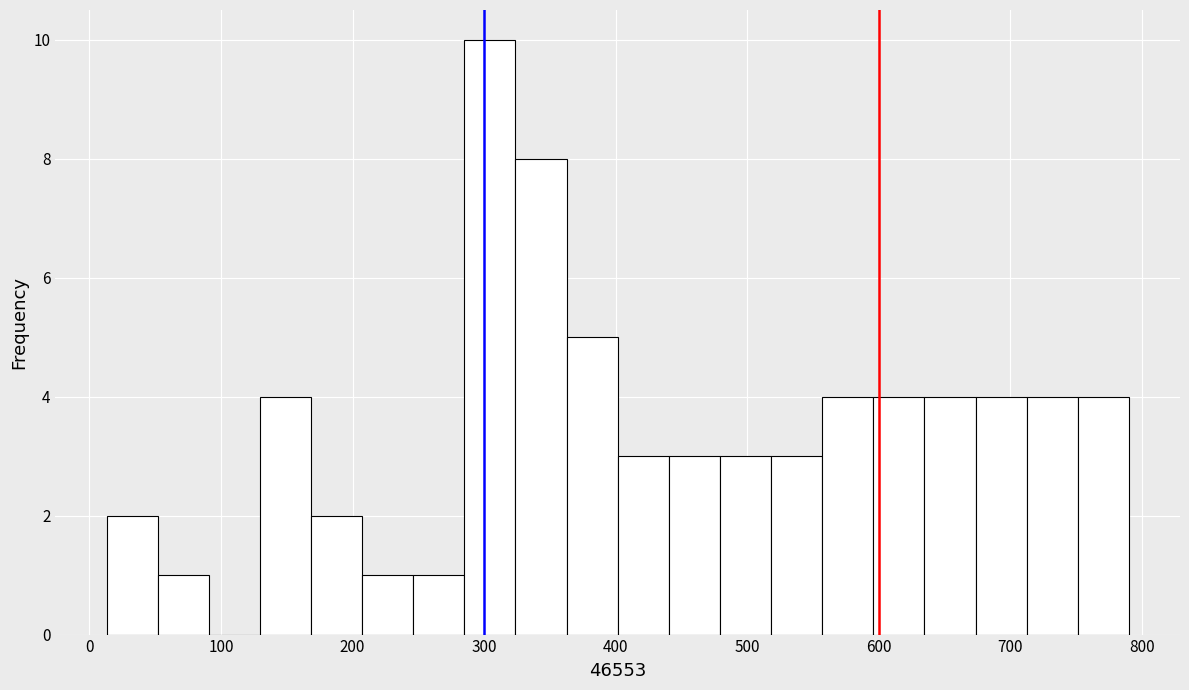

Around what value on the x-axis is the tallest bar? Give the approximate position of its centre, as read against the axis.

300